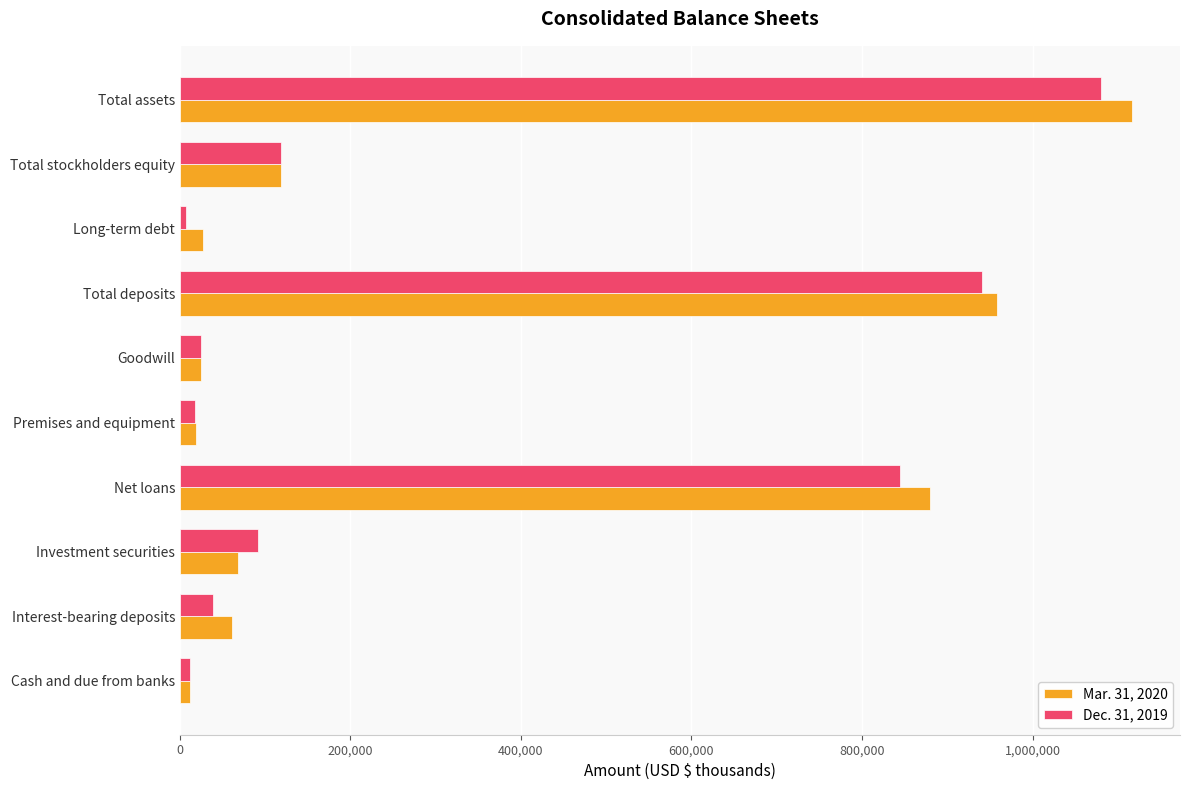

List the series in order of their overall mean, lowest first.

Dec. 31, 2019, Mar. 31, 2020